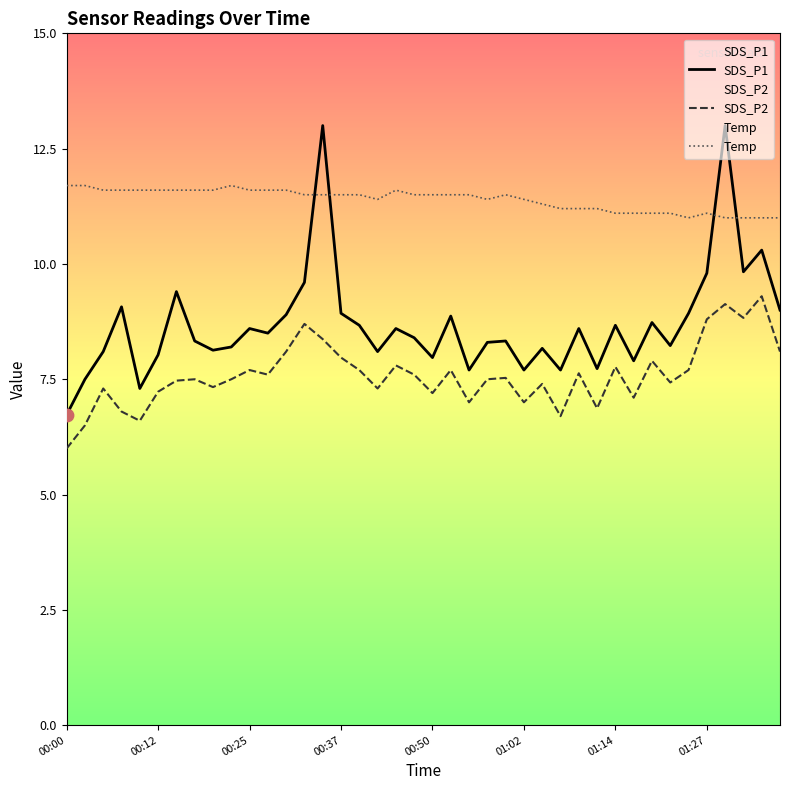

Which series reaches the maximum Y coordinate?

SDS_P1